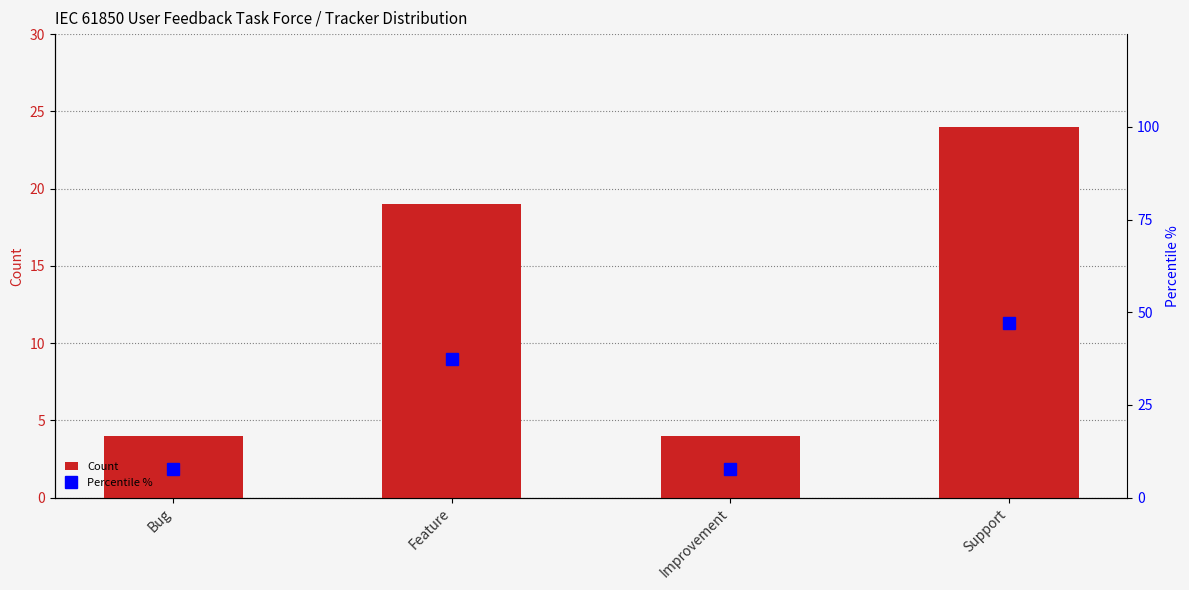

What is the label of the 2nd bar from the right?

Improvement